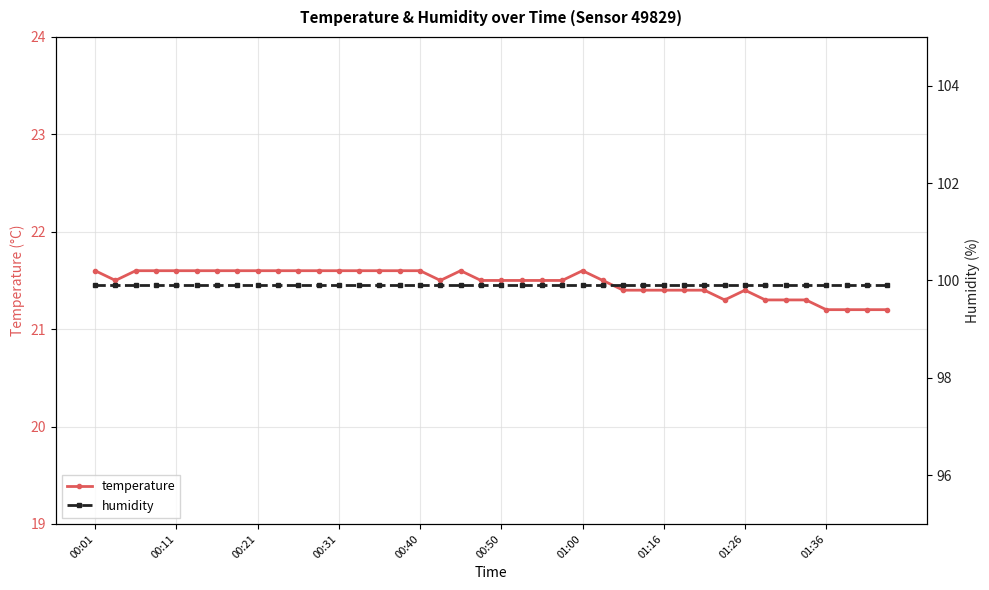

True or false: temperature and humidity intersect in this chart.

False